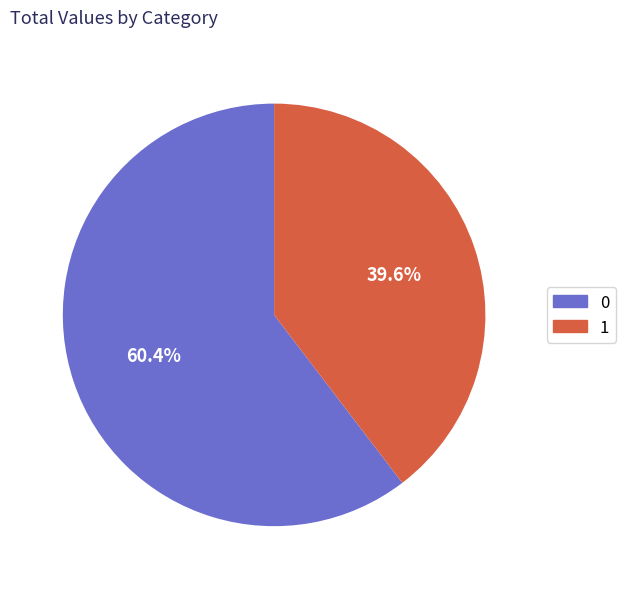

What is the smallest slice in the pie chart?

1